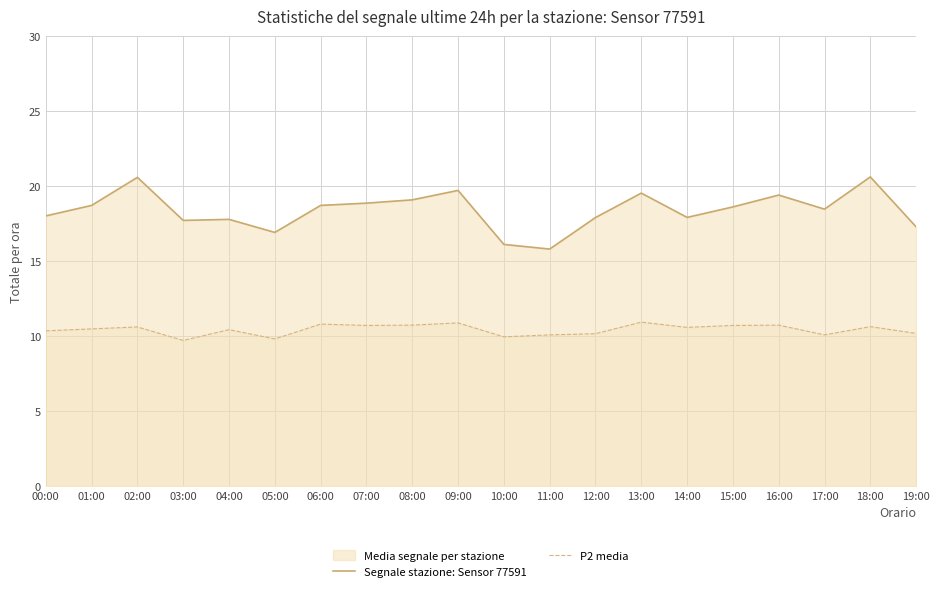

At which label does P2 media first exceed 10?

00:00